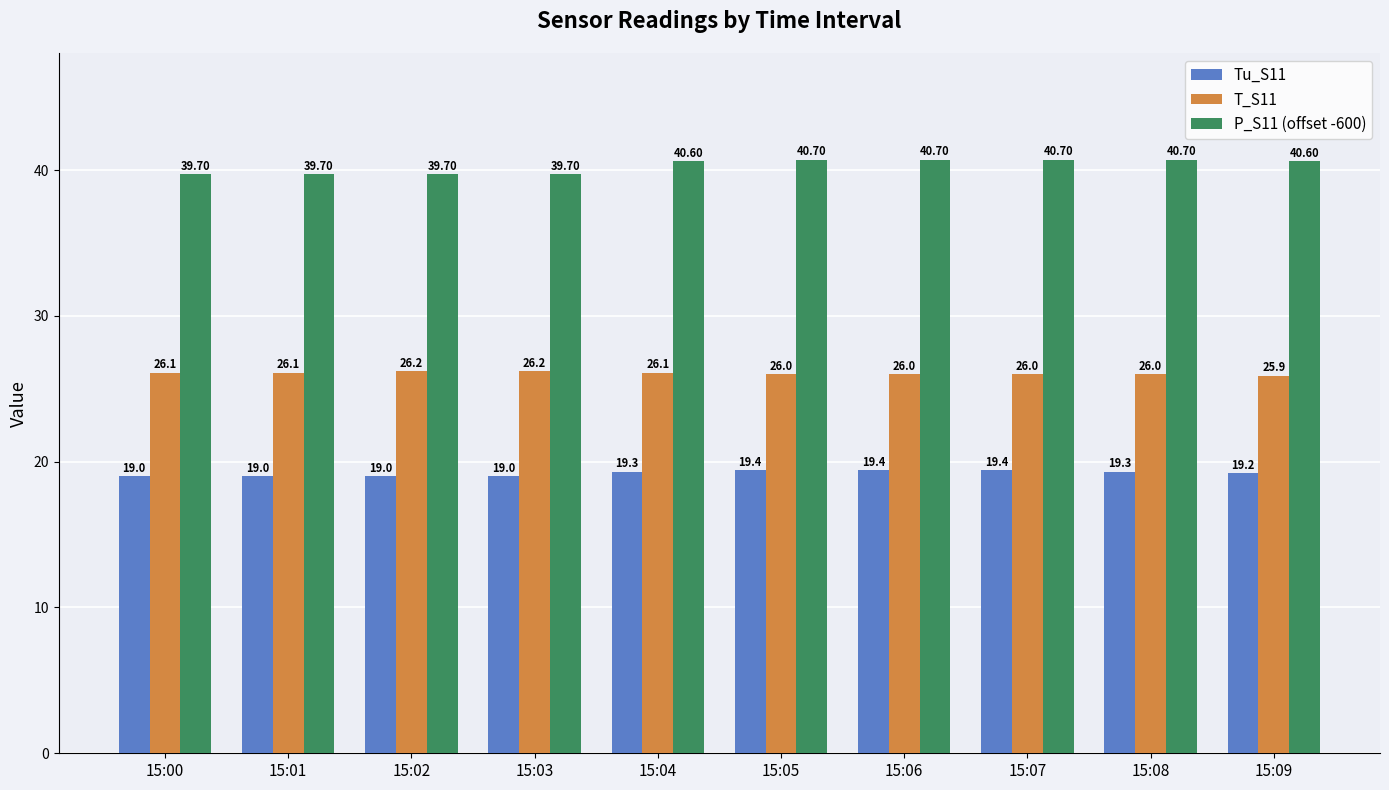

What are all the series names shown in the legend?

Tu_S11, T_S11, P_S11 (offset -600)